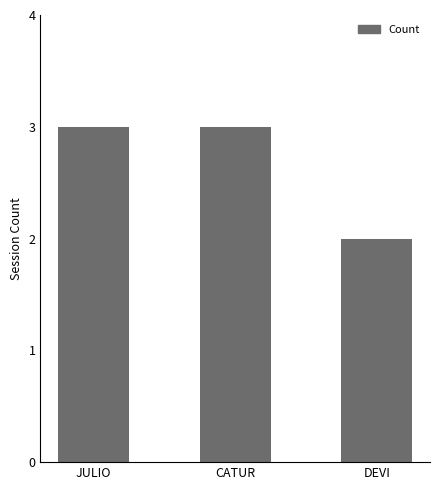

Which category has the lowest value across all series?

DEVI